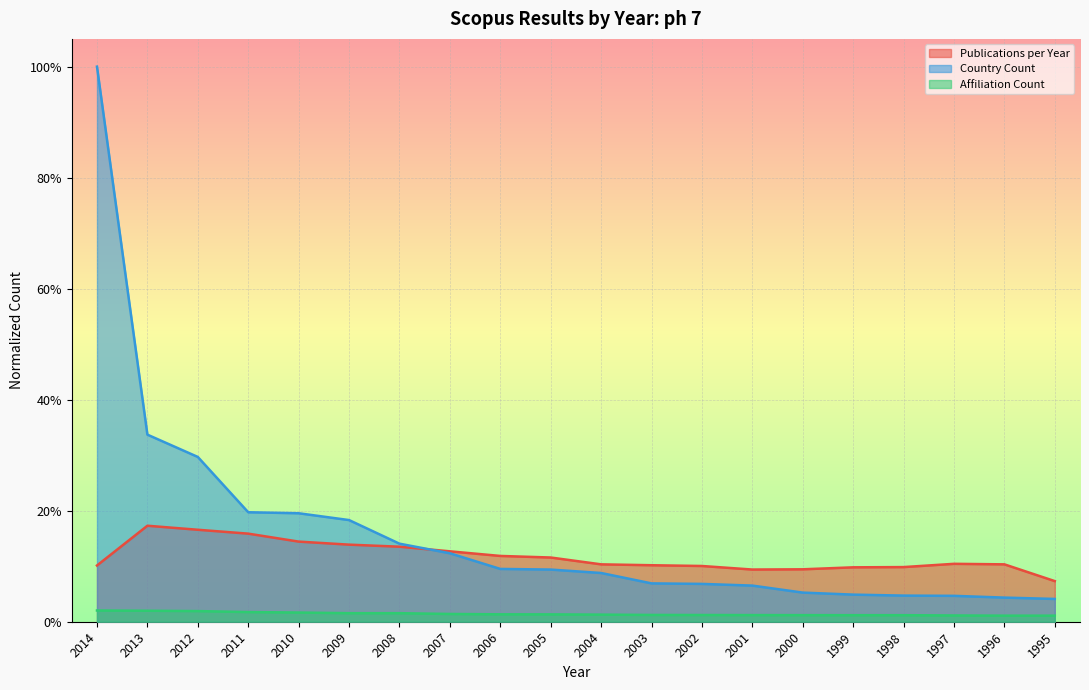

True or false: Country_count has more than 2 interior local peaks.

False